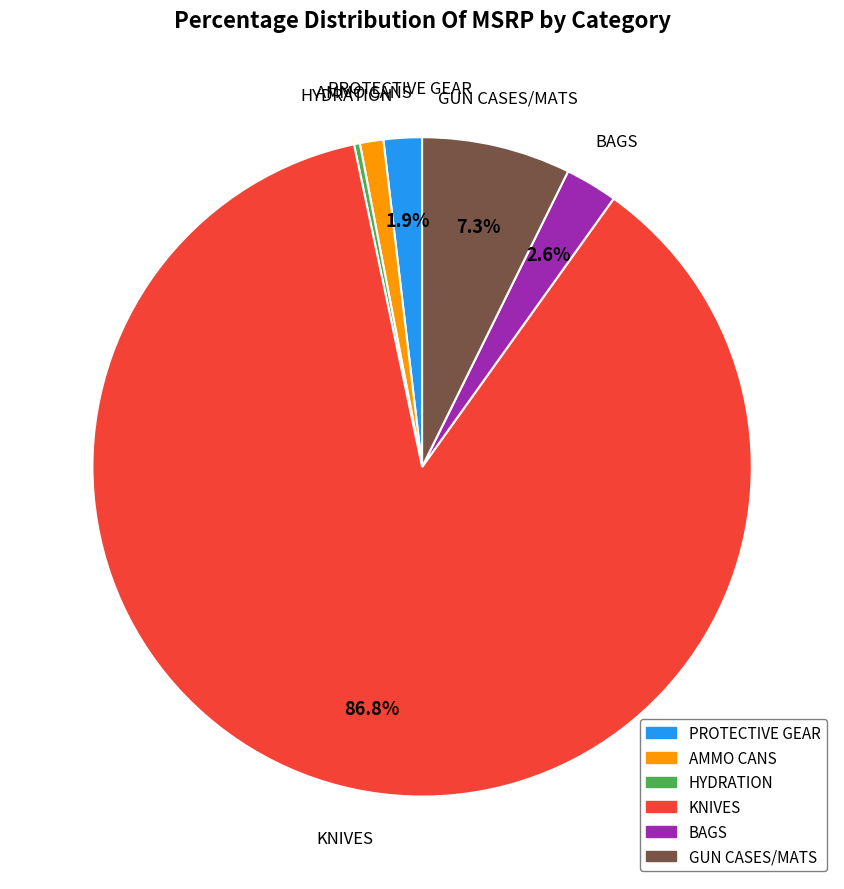

What is the majority slice?

KNIVES